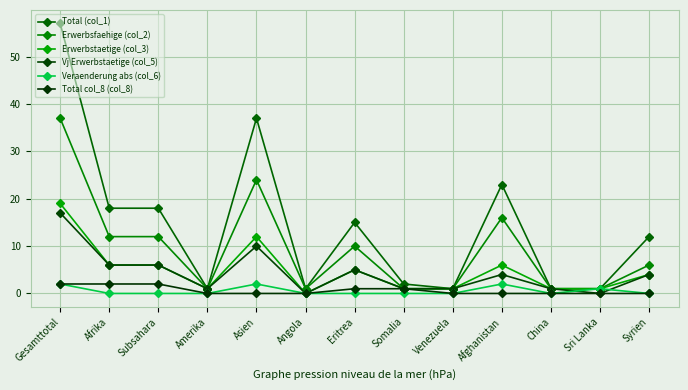

What is the difference between the second highest and minimum values in the Vj Erwerbstaetige (col_5) series?

10